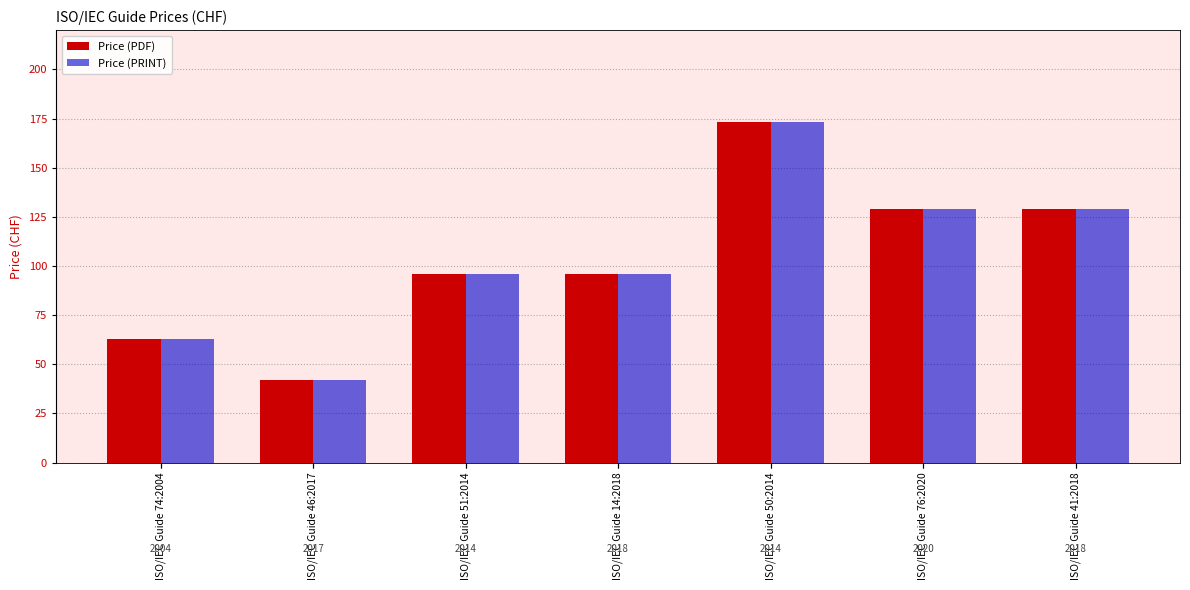

Which series has the largest total across all categories?

Price (PDF)